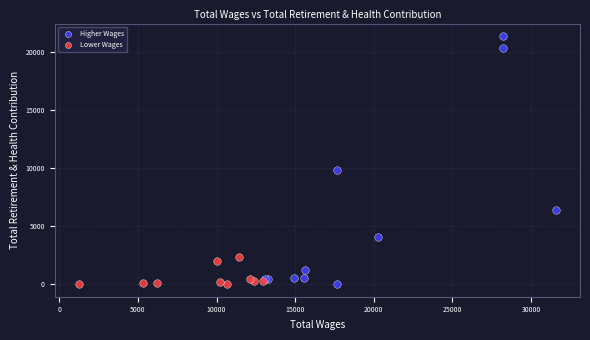

Which series has the largest Y range (max minus min)?

Higher Wages